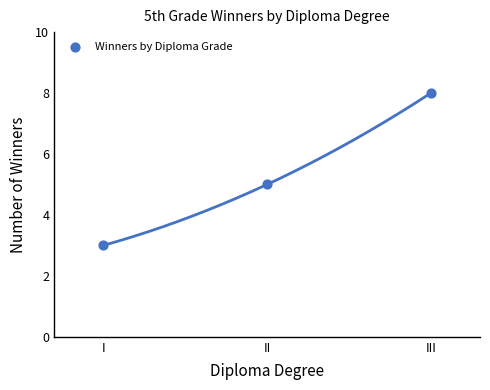

What is the average Y value?

5